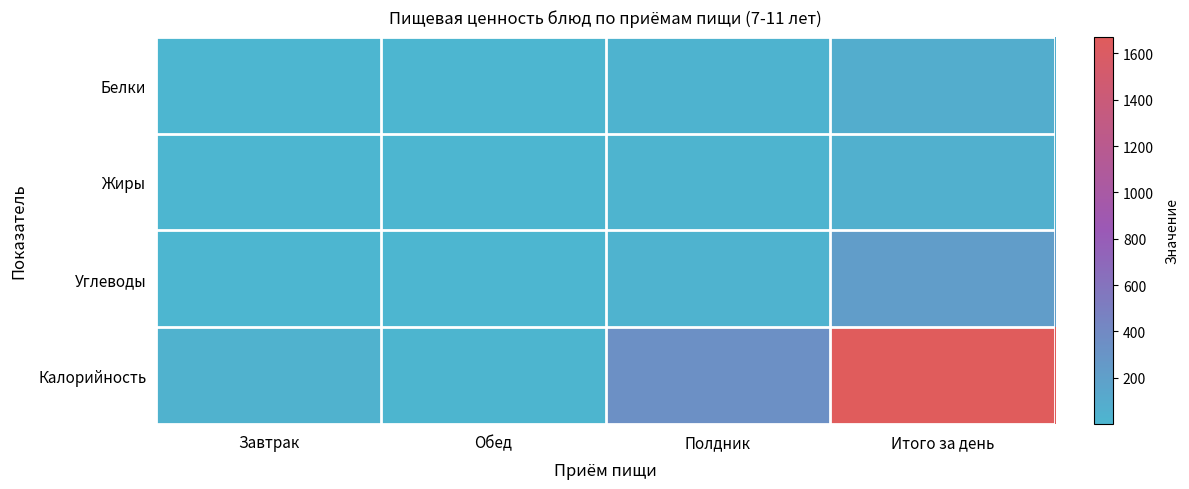

Reading left to right, list all the values displayed in this chart.

Белки: Завтрак=1.0	Обед=0.4	Полдник=19.7	Итого за день=72.1
Жиры: Завтрак=2.5	Обед=0.1	Полдник=15.0	Итого за день=52.6
Углеводы: Завтрак=2.3	Обед=1.1	Полдник=31.3	Итого за день=225.3
Калорийность: Завтрак=36.2	Обед=7.2	Полдник=338.5	Итого за день=1672.1